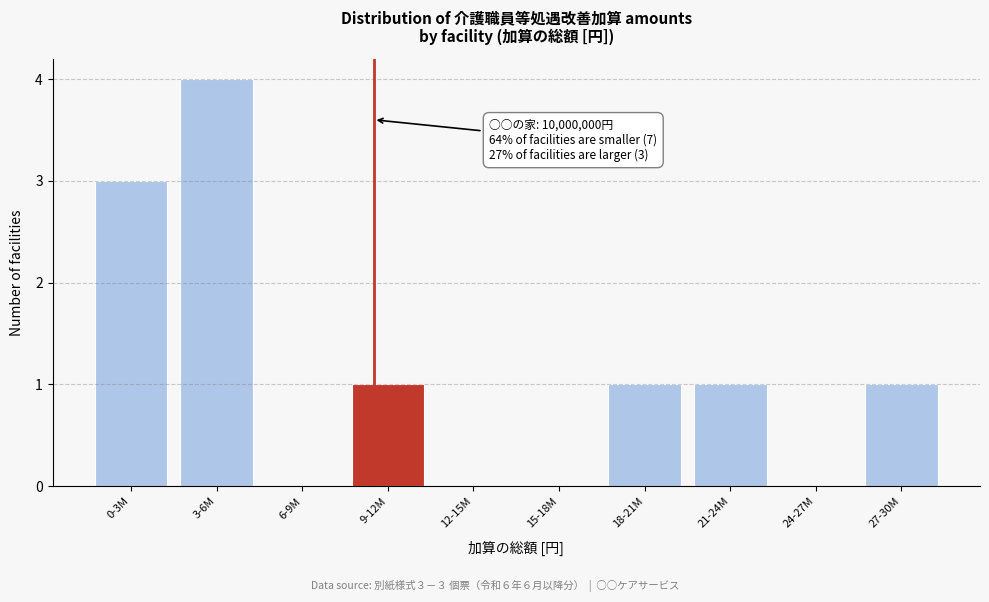

Reading left to right, extract all data points from this chart.

0-3M=3	3-6M=4	6-9M=0	9-12M=1	12-15M=0	15-18M=0	18-21M=1	21-24M=1	24-27M=0	27-30M=1